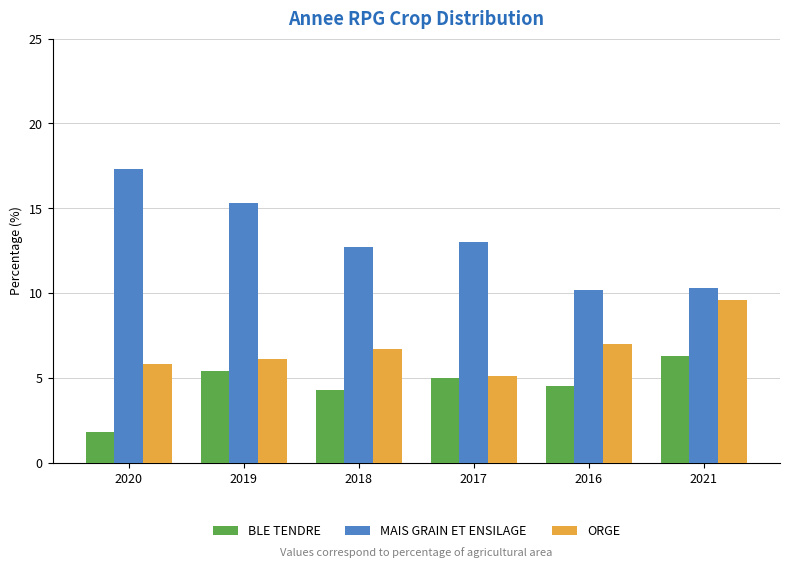

At which category is the sum across all series the highest?

2019